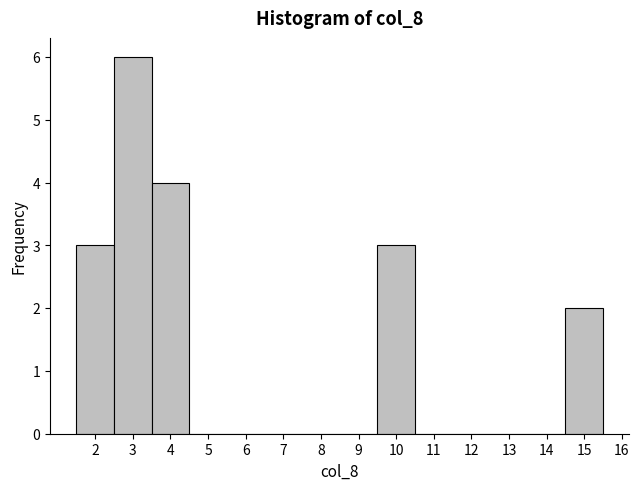

Reading left to right, transcribe this chart: for each bar, give the range it covers on the x-axis and its height. The values are not printed on the chart, so give them approximately, as read against the axis.

1.5 to 2.5: 3
2.5 to 3.5: 6
3.5 to 4.5: 4
4.5 to 5.5: 0
5.5 to 6.5: 0
6.5 to 7.5: 0
7.5 to 8.5: 0
8.5 to 9.5: 0
9.5 to 10.5: 3
10.5 to 11.5: 0
11.5 to 12.5: 0
12.5 to 13.5: 0
13.5 to 14.5: 0
14.5 to 15.5: 2